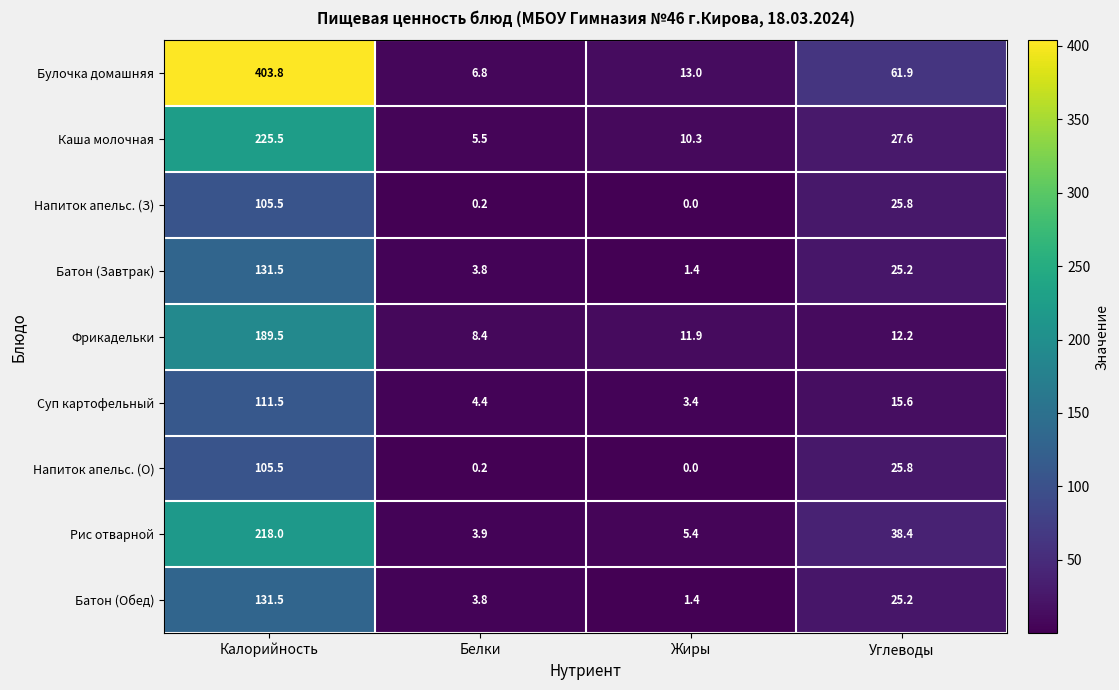

At which label is Булочка домашняя closest to 205?

Углеводы